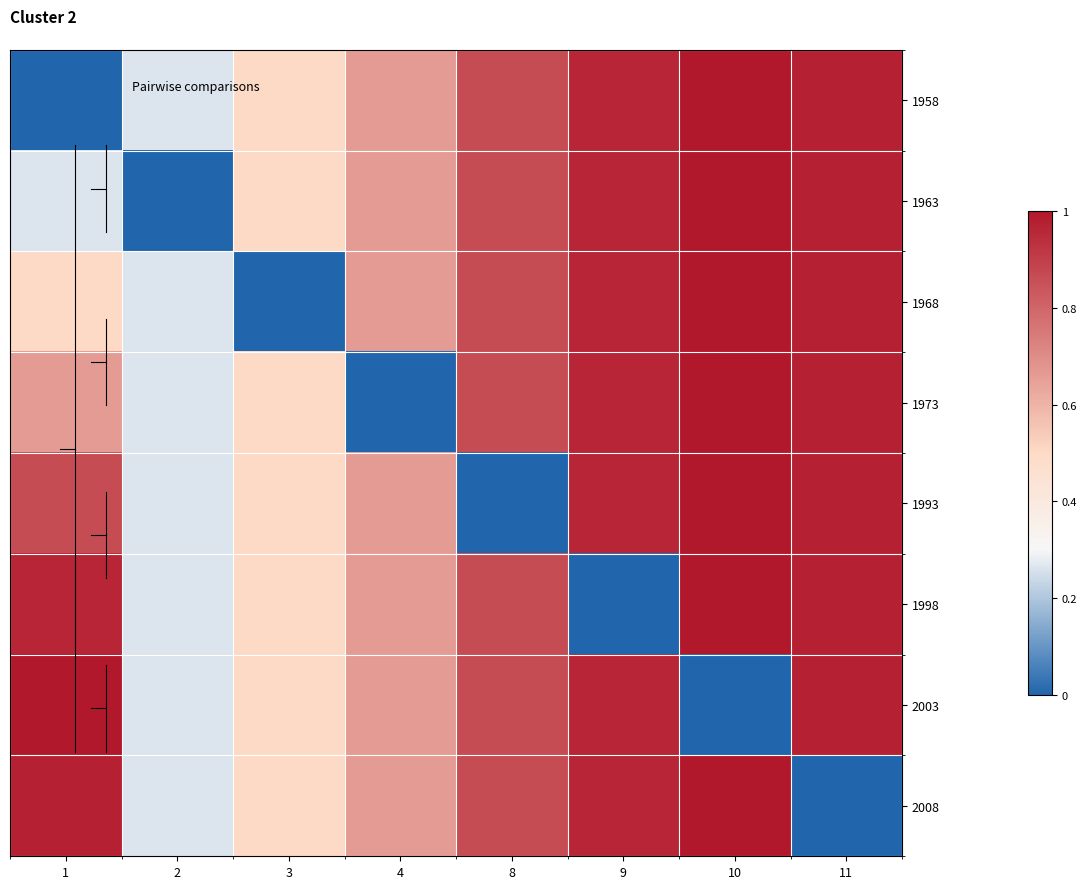

At how many categories does at least one series exceed 0?

8